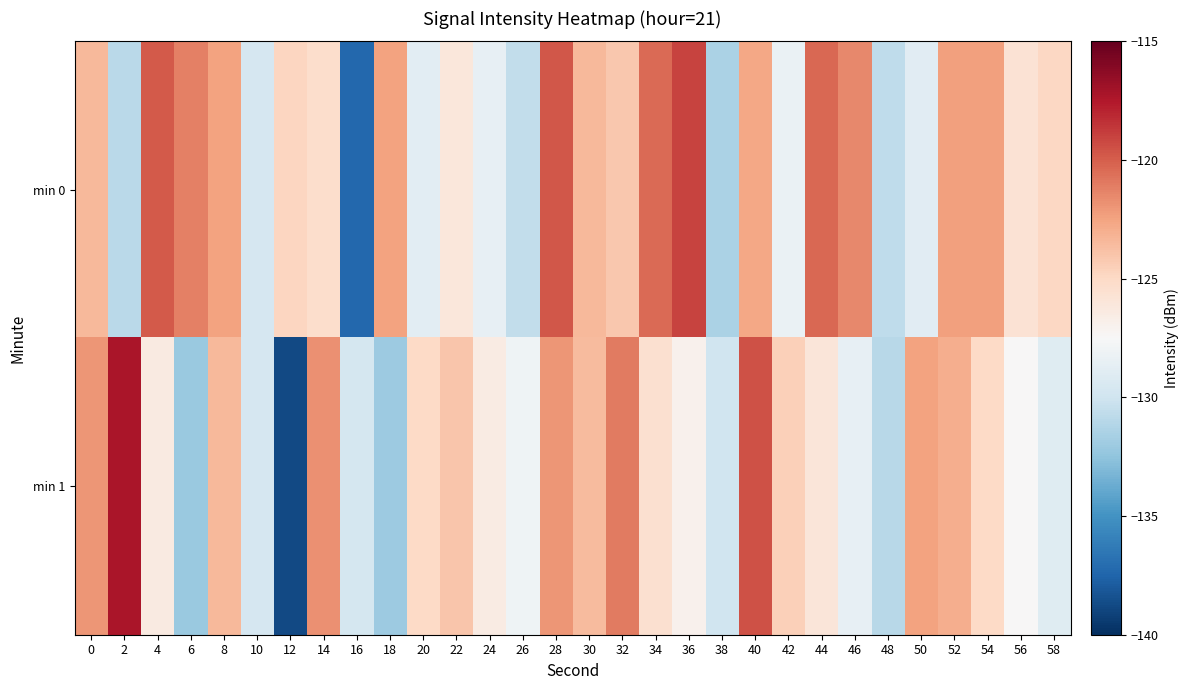

List the series in order of their peak value, highest first.

min 1, min 0